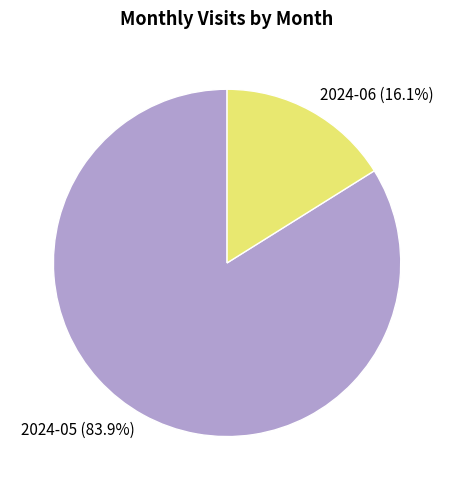

To the nearest percent, what portion does 2024-05 represent?

84%